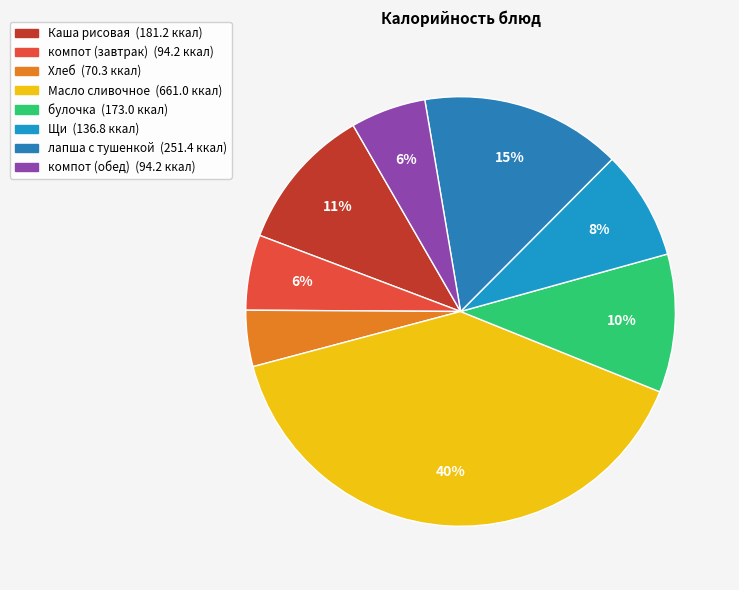

Rank the categories by value from highest to lowest.

Масло сливочное, лапша с тушенкой, Каша рисовая, булочка, Щи, компот (завтрак), компот (обед), Хлеб